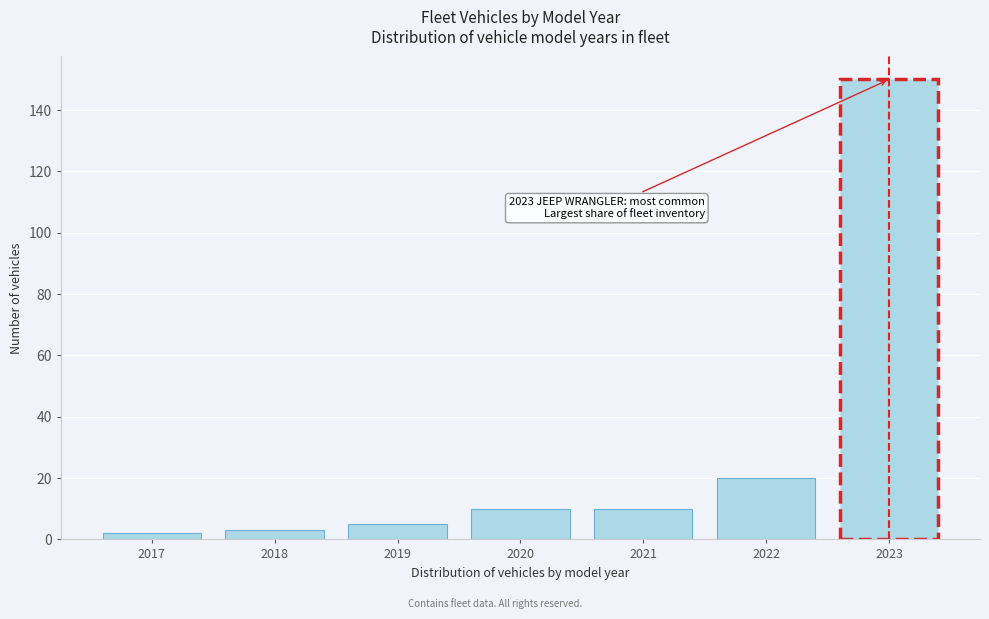

Over which range of the x-axis is the bar tallest?

2022.5 to 2023.5